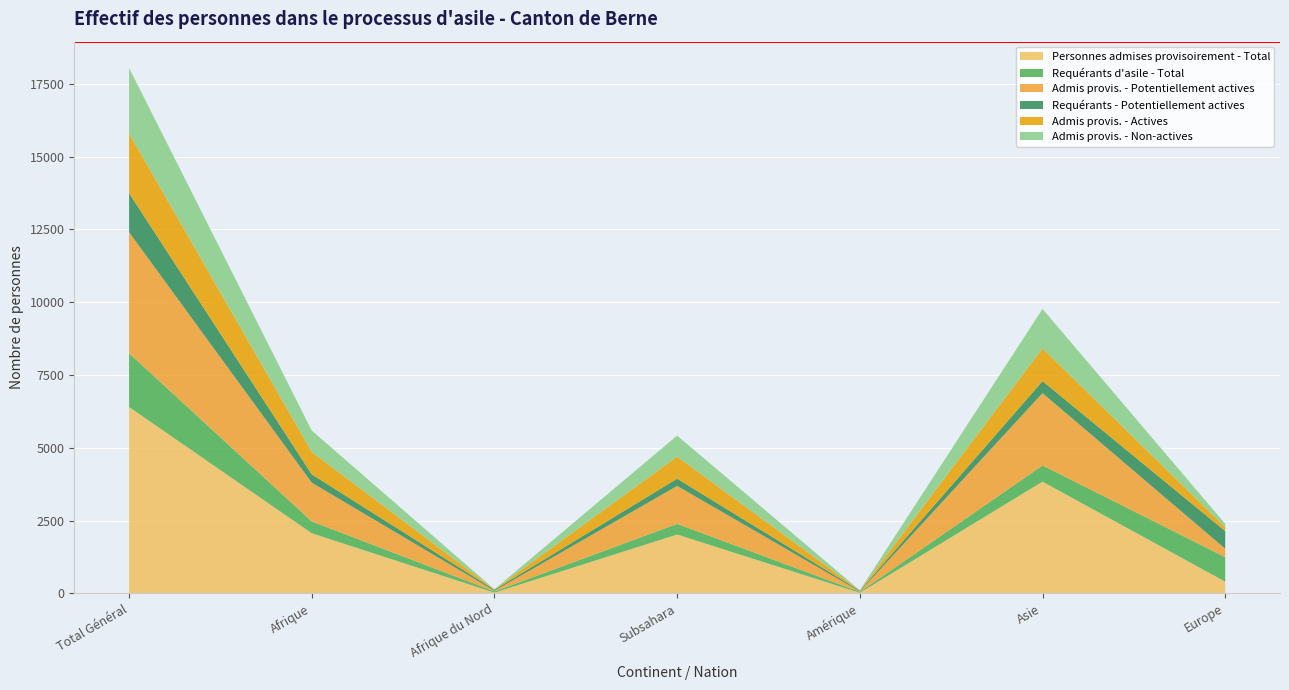

Reading left to right, extract all data points from this chart.

Personnes admises provisoirement - Total: Total Général=6400	Afrique=2064	Afrique du Nord=27	Subsahara=2022	Amérique=20	Asie=3837	Europe=403
Requérants d'asile - Total: Total Général=1847	Afrique=408	Afrique du Nord=42	Subsahara=366	Amérique=33	Asie=556	Europe=842
Admis provis. - Potentiellement actives: Total Général=4155	Afrique=1329	Afrique du Nord=20	Subsahara=1302	Amérique=13	Asie=2484	Europe=289
Requérants - Potentiellement actives: Total Général=1342	Afrique=287	Afrique du Nord=38	Subsahara=249	Amérique=29	Asie=413	Europe=606
Admis provis. - Actives: Total Général=2053	Afrique=768	Afrique du Nord=7	Subsahara=759	Amérique=5	Asie=1125	Europe=135
Admis provis. - Non-actives: Total Général=2245	Afrique=735	Afrique du Nord=7	Subsahara=720	Amérique=7	Asie=1353	Europe=114